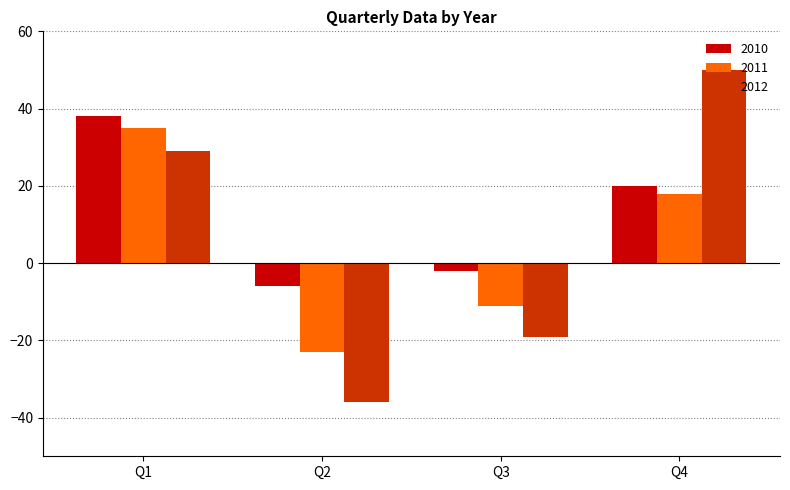

Does the chart contain stacked bars?

No